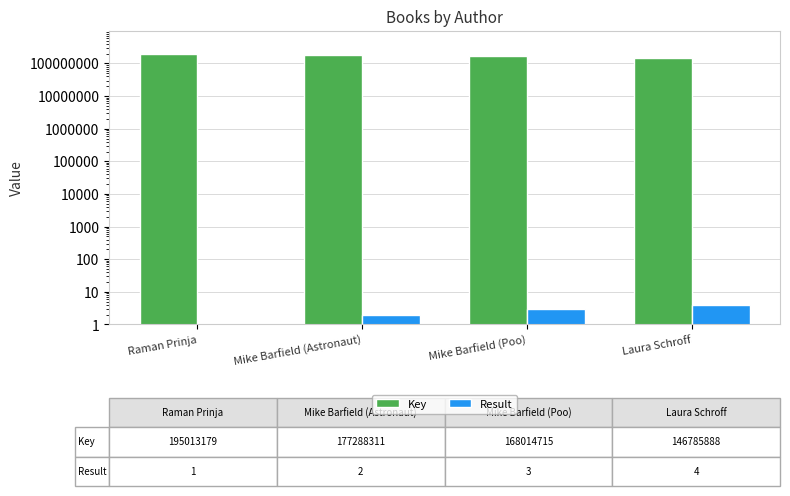

Is the value of Key at Mike Barfield (Poo) greater than the value of Result at Mike Barfield (Astronaut)?

Yes